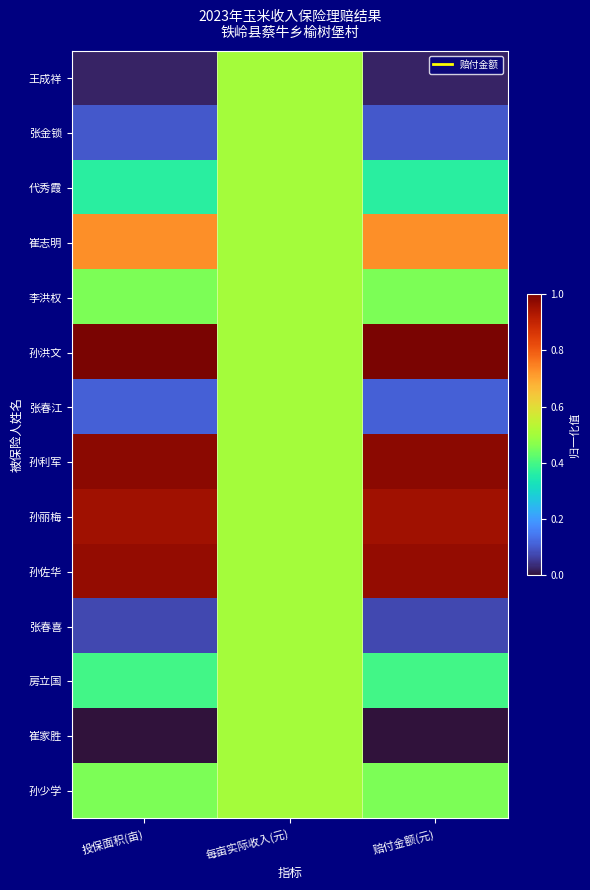

Reading left to right, list all the values displayed in this chart.

王成祥: 投保面积(亩)=0.0	每亩实际收入(元)=0.5	赔付金额(元)=0.0
张金锁: 投保面积(亩)=0.1	每亩实际收入(元)=0.5	赔付金额(元)=0.1
代秀霞: 投保面积(亩)=0.4	每亩实际收入(元)=0.5	赔付金额(元)=0.4
崔志明: 投保面积(亩)=0.7	每亩实际收入(元)=0.5	赔付金额(元)=0.7
李洪权: 投保面积(亩)=0.5	每亩实际收入(元)=0.5	赔付金额(元)=0.5
孙洪文: 投保面积(亩)=1.0	每亩实际收入(元)=0.5	赔付金额(元)=1.0
张春江: 投保面积(亩)=0.1	每亩实际收入(元)=0.5	赔付金额(元)=0.1
孙利军: 投保面积(亩)=1.0	每亩实际收入(元)=0.5	赔付金额(元)=1.0
孙丽梅: 投保面积(亩)=1.0	每亩实际收入(元)=0.5	赔付金额(元)=1.0
孙佐华: 投保面积(亩)=1.0	每亩实际收入(元)=0.5	赔付金额(元)=1.0
张春喜: 投保面积(亩)=0.1	每亩实际收入(元)=0.5	赔付金额(元)=0.1
房立国: 投保面积(亩)=0.4	每亩实际收入(元)=0.5	赔付金额(元)=0.4
崔家胜: 投保面积(亩)=0.0	每亩实际收入(元)=0.5	赔付金额(元)=0.0
孙少学: 投保面积(亩)=0.5	每亩实际收入(元)=0.5	赔付金额(元)=0.5